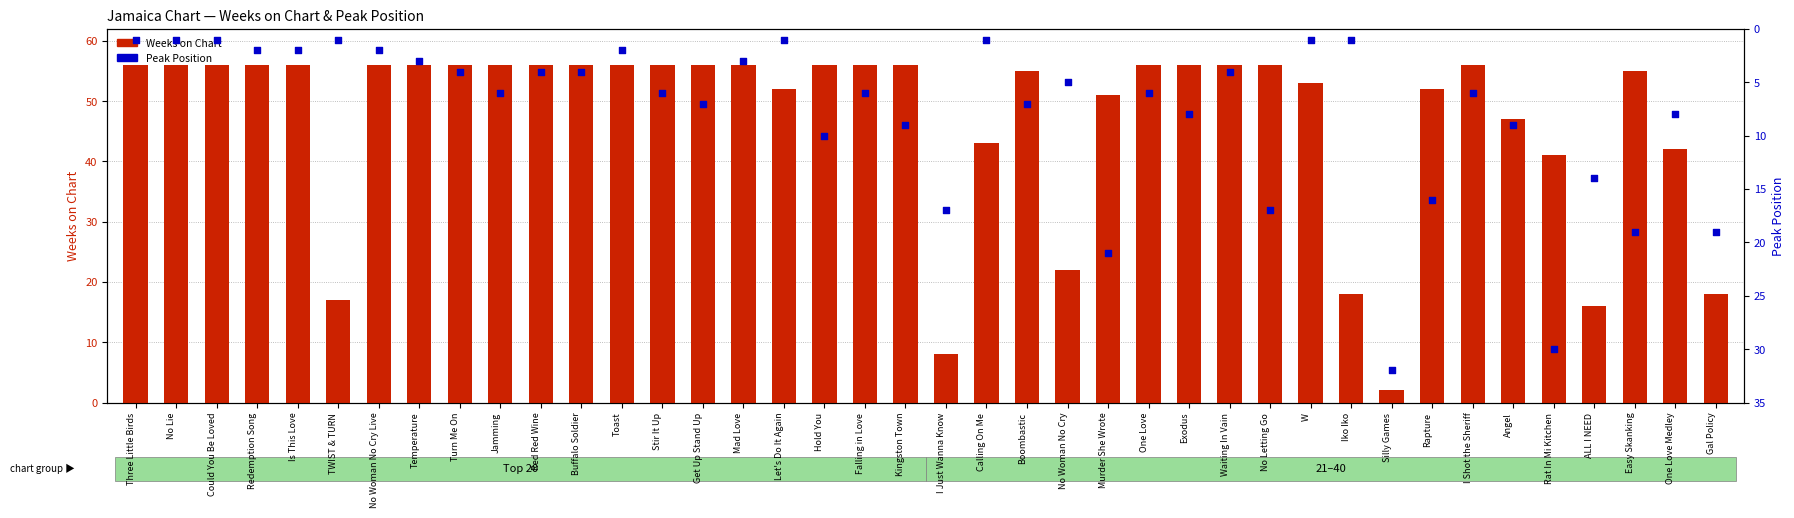

Which series has the largest total across all categories?

Weeks on Chart